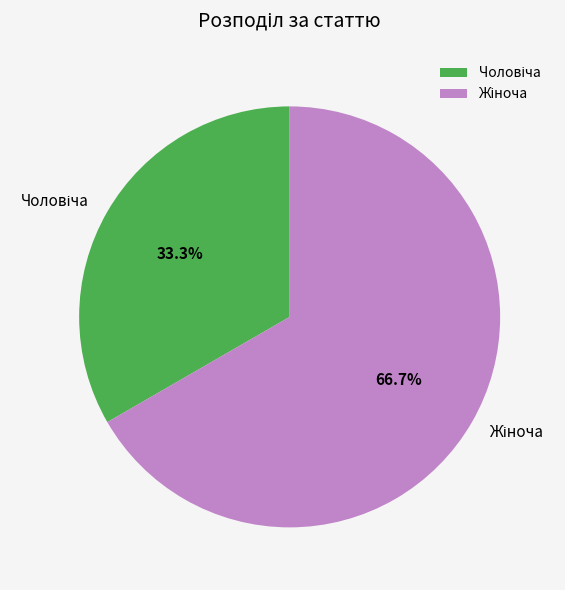

Does any single category account for the majority?

Yes